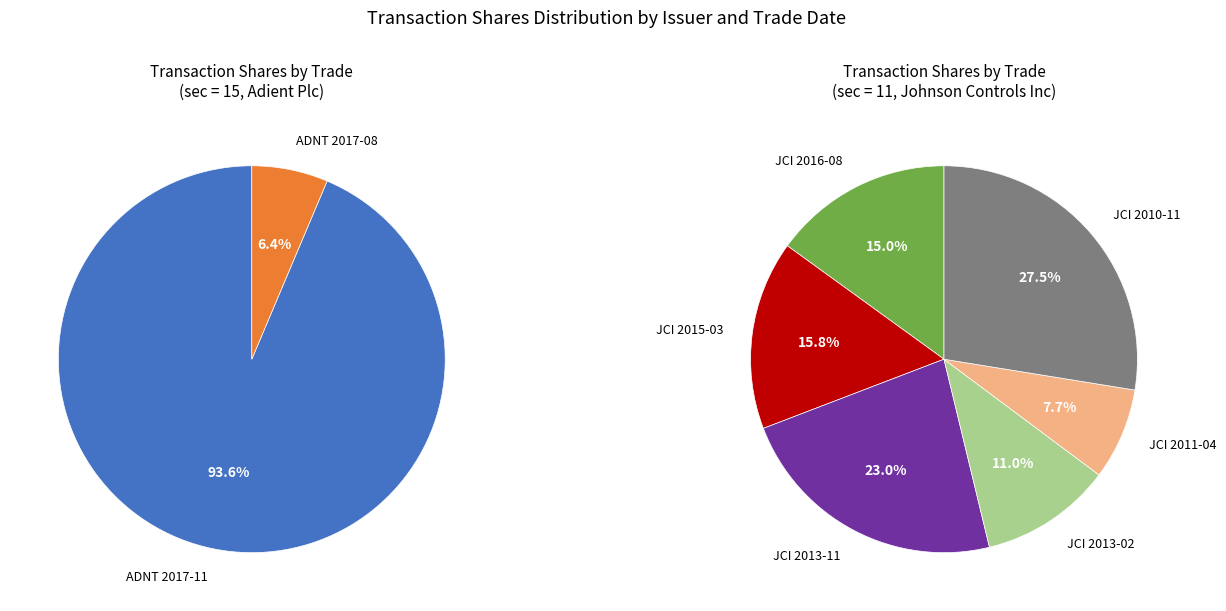

Do 2015-03-02 (JCI) and 2016-08-19 (JCI) together represent more than half of the pie?

No